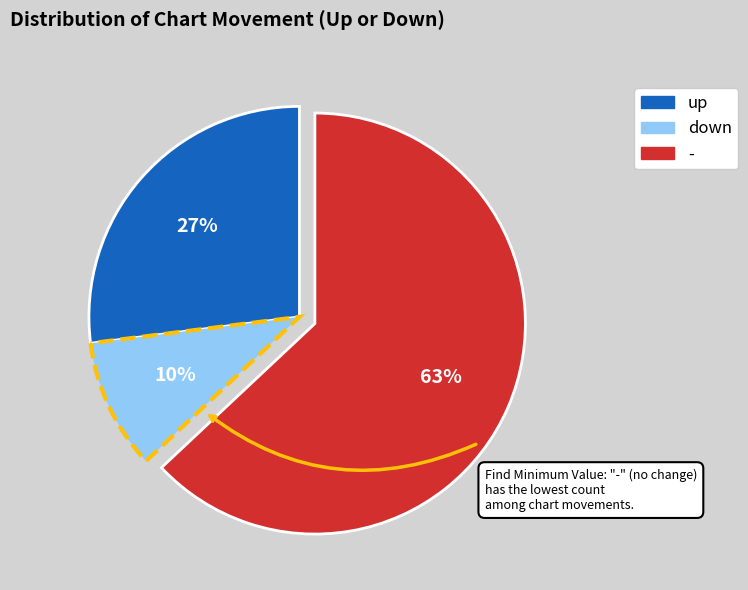

What is the majority slice?

-